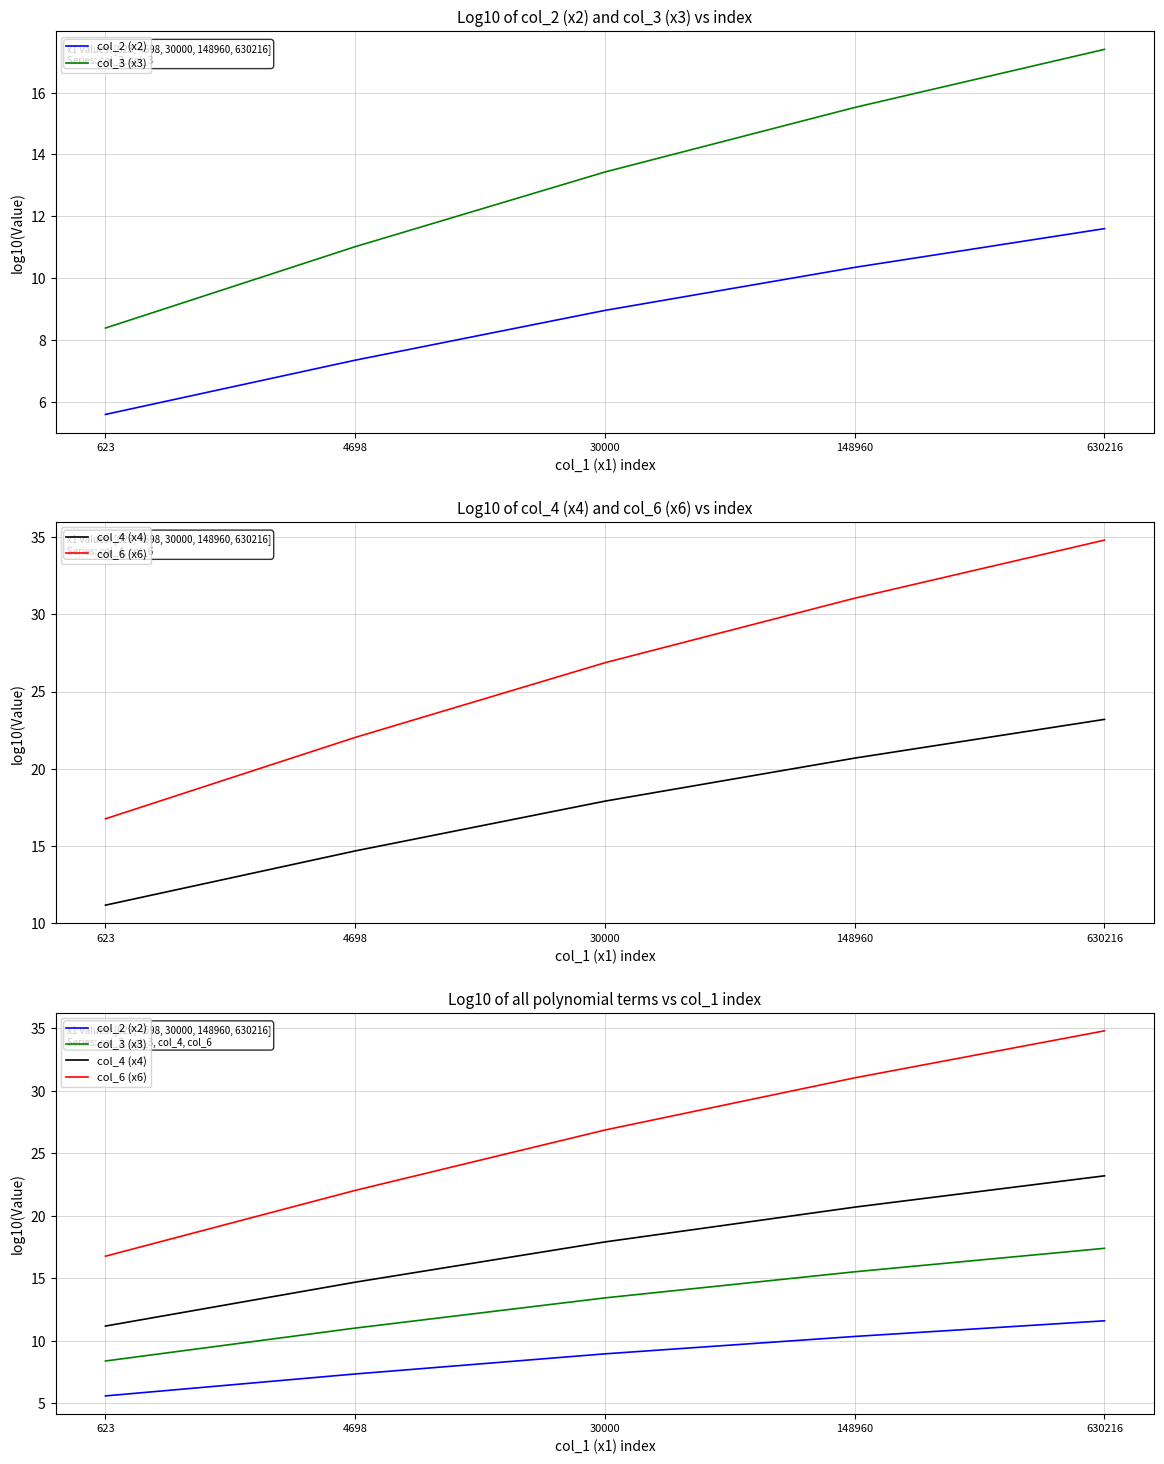

Is the value of col_2 (x2) at 623 greater than the value of col_6 (x6) at 4698?

No